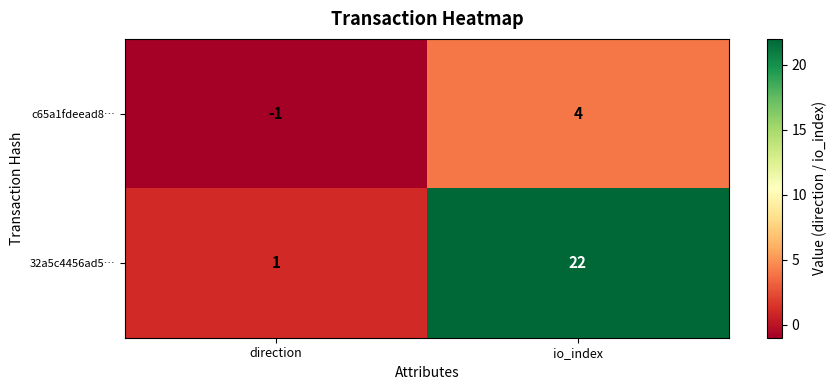

At which category is the sum across all series the highest?

io_index